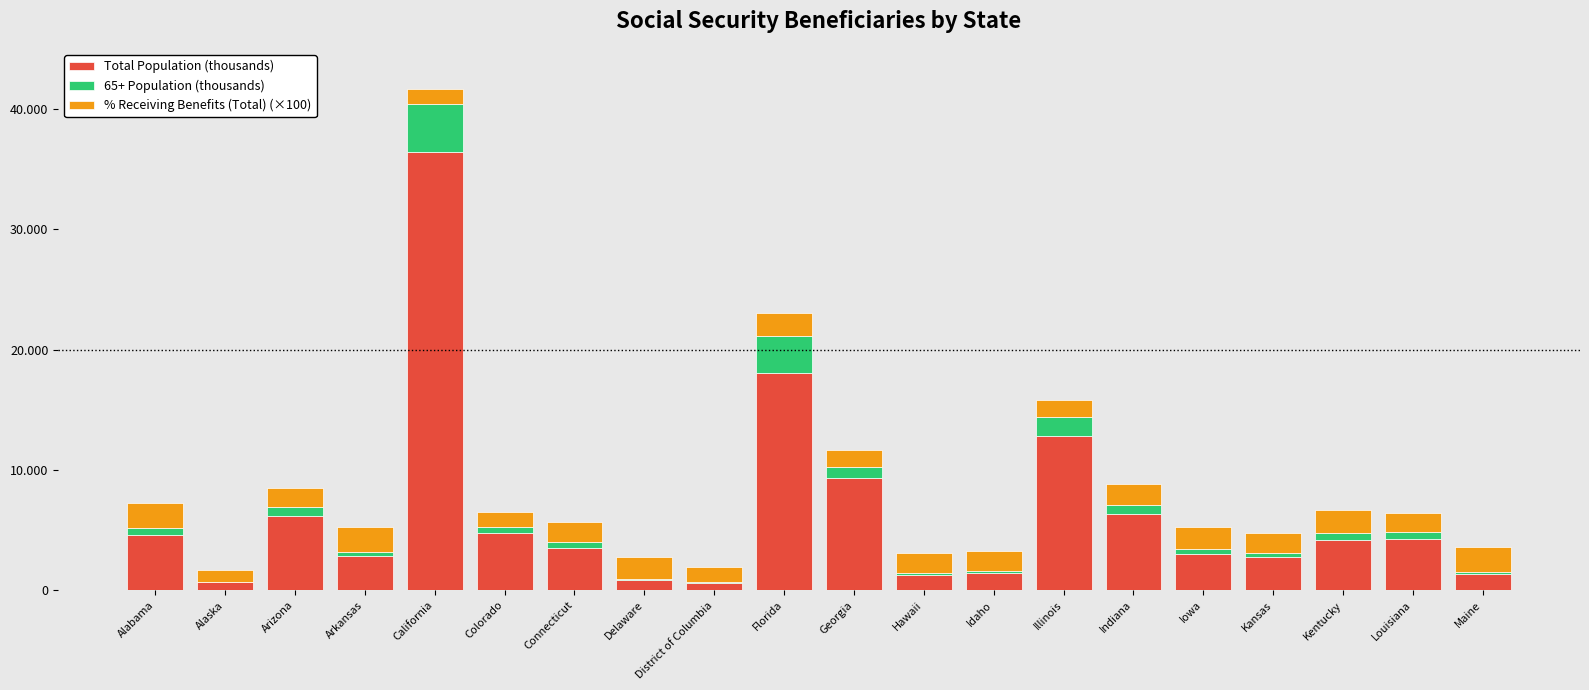

What are all the series names shown in the legend?

Total Population (thousands), 65+ Population (thousands), % Receiving Benefits (Total) (×100)